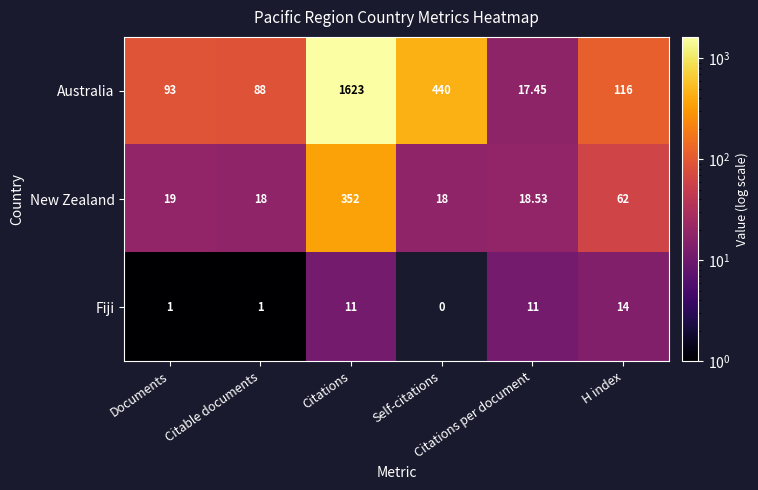

At Citable documents, list the series in order from smallest to largest.

Fiji, New Zealand, Australia